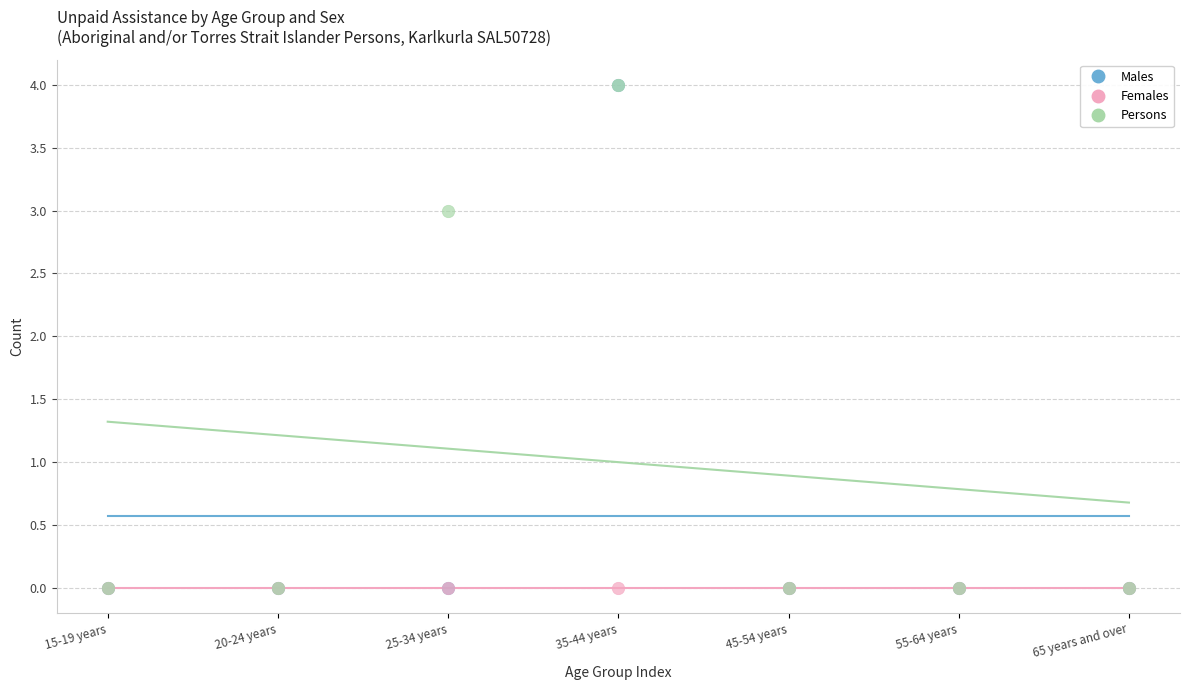

What are all the series names shown in the legend?

Males, Females, Persons